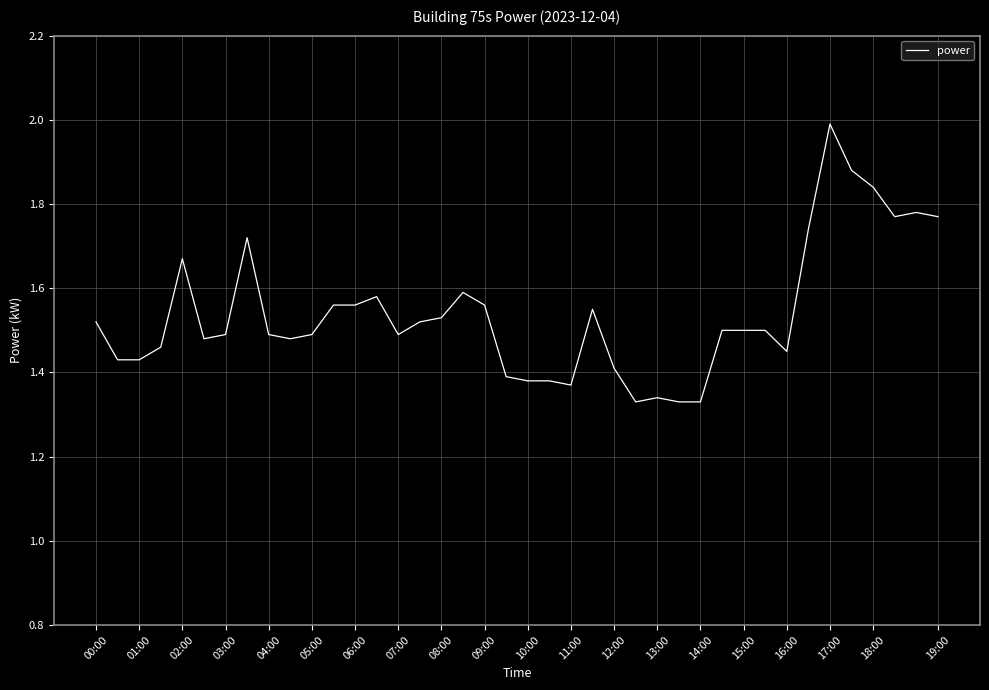

What is the difference between the maximum and minimum values?

0.7